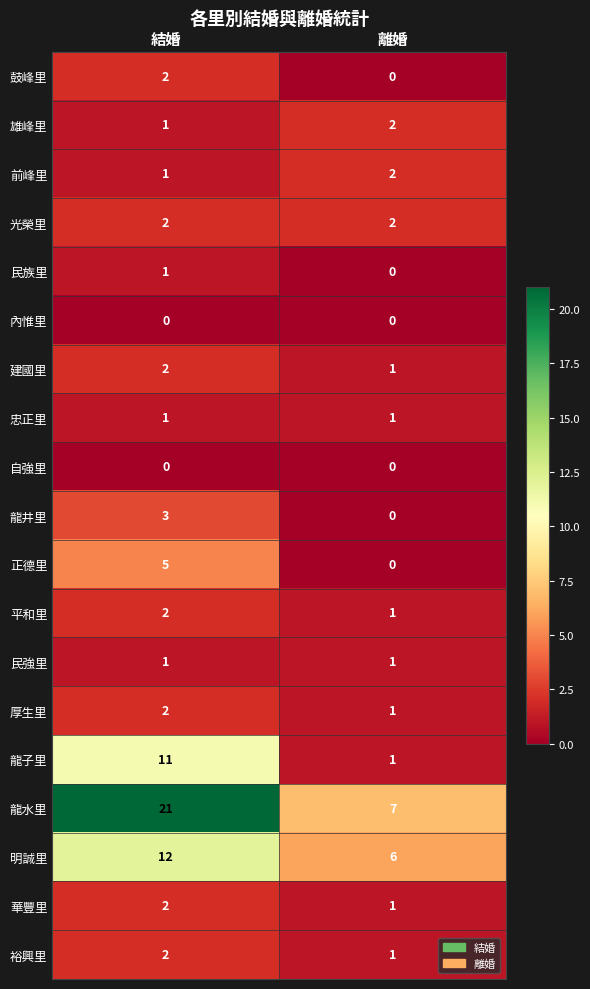

Rank the categories by 民族里 value from highest to lowest.

結婚, 離婚